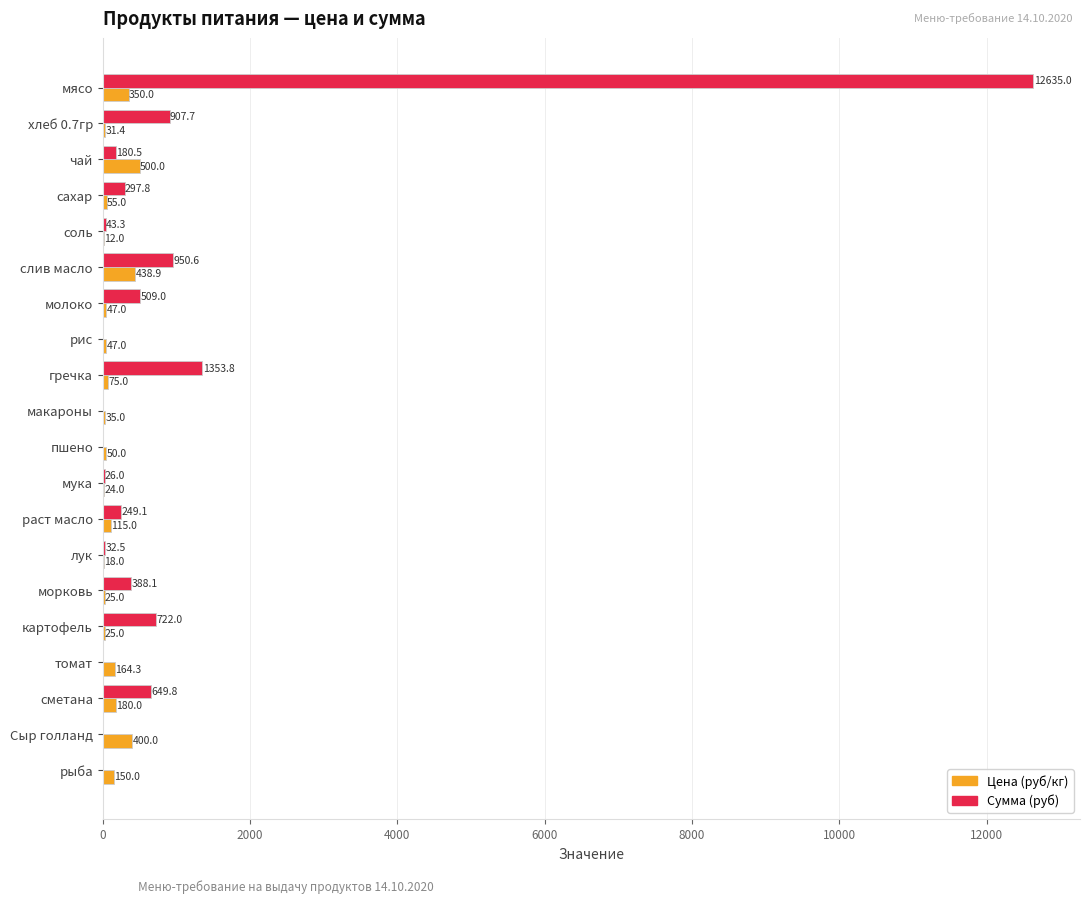

Between рис and раст масло, which series saw the biggest shift?

Сумма (руб)